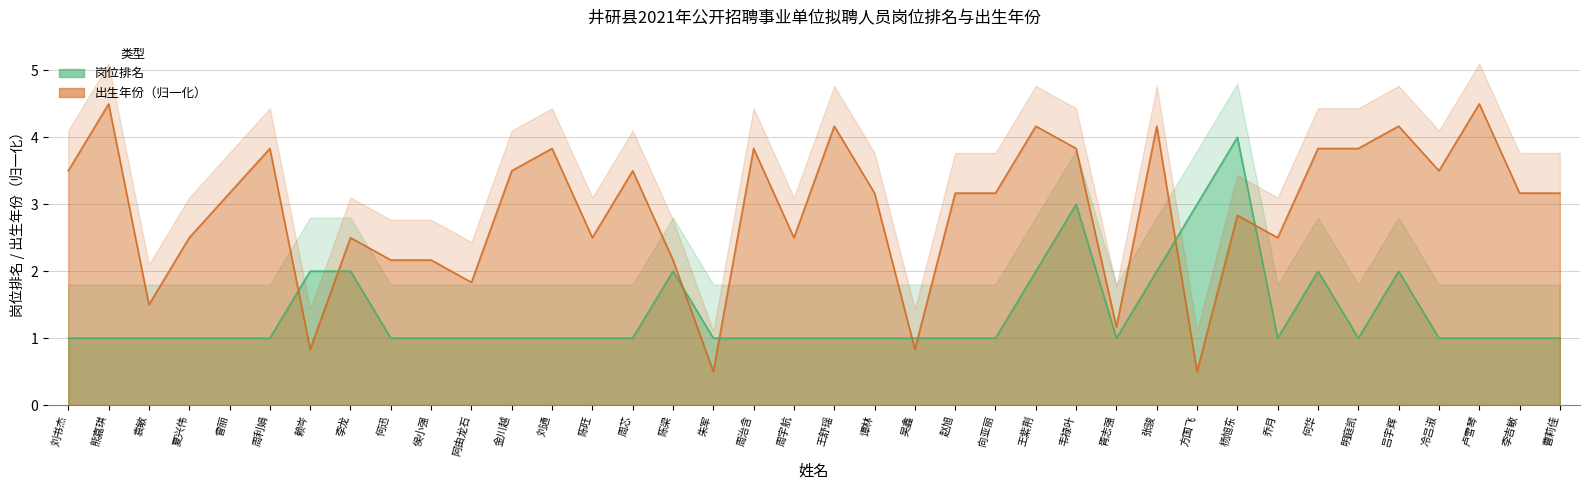

After their last crossing, which series has the higher values: 出生年份 or 岗位排名?

出生年份